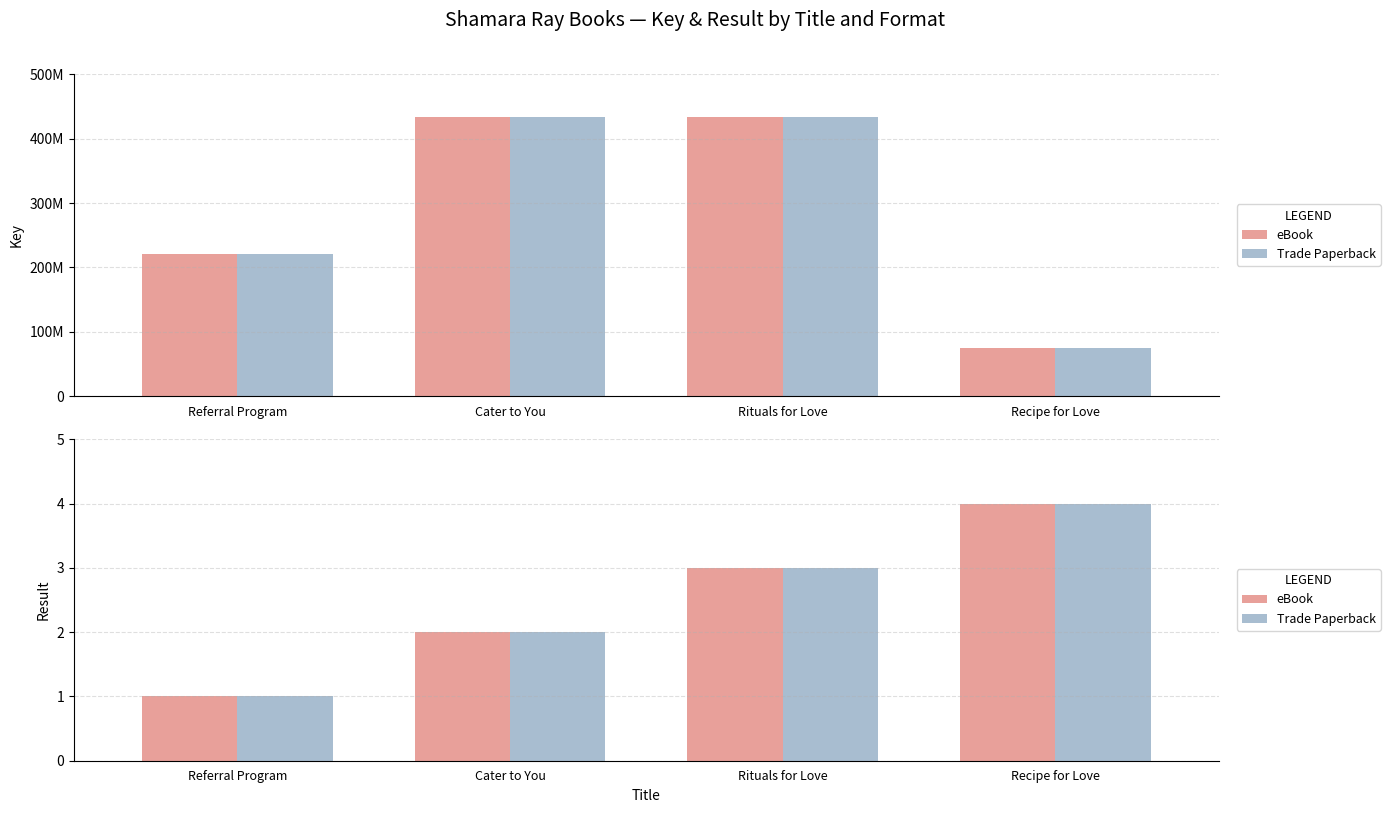

Which has a higher value, Referral Program or Cater to You?

Cater to You